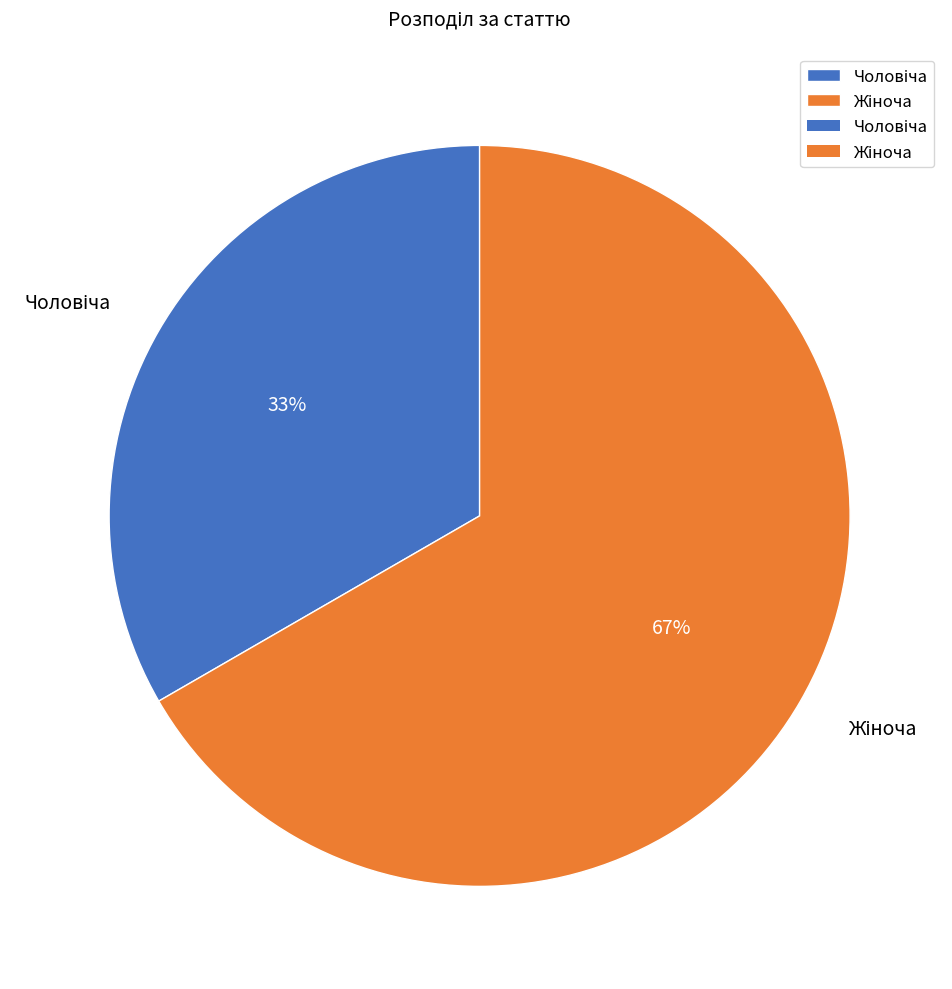

To the nearest percent, what is the average slice percentage?

50%